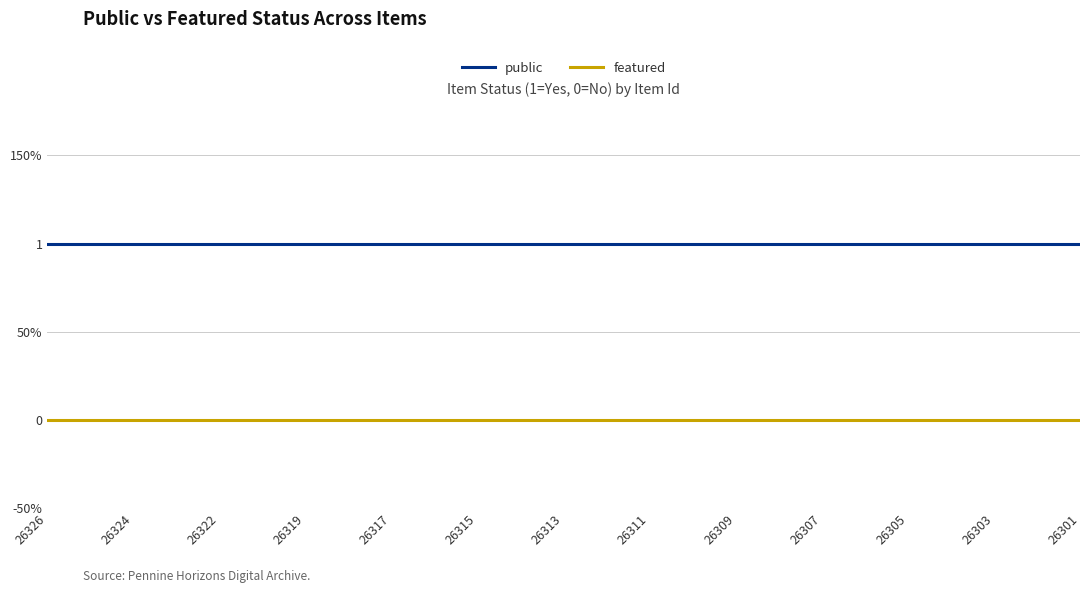

True or false: featured and public intersect in this chart.

False